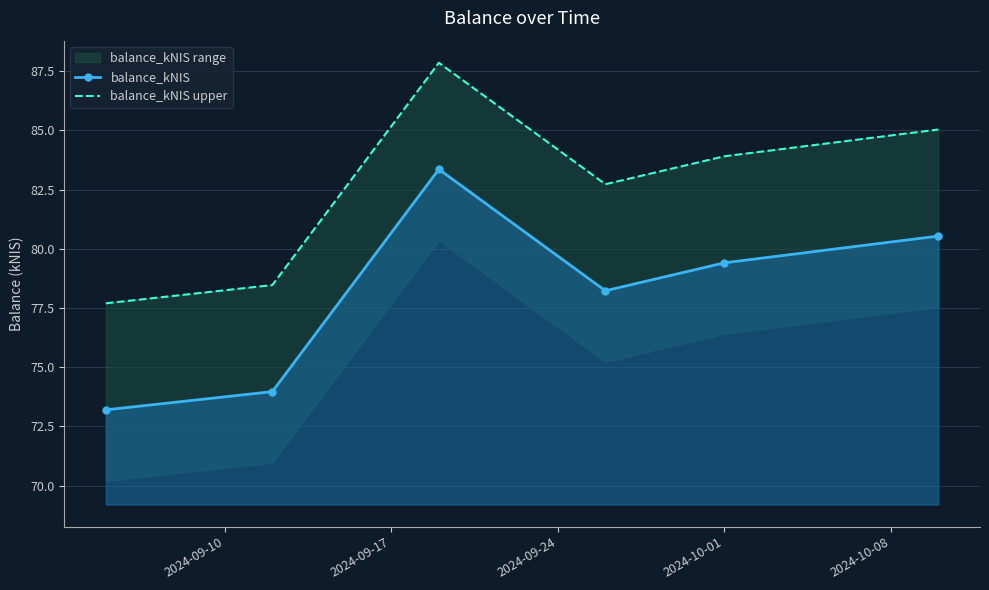

What is the maximum value for balance_kNIS?

83.4